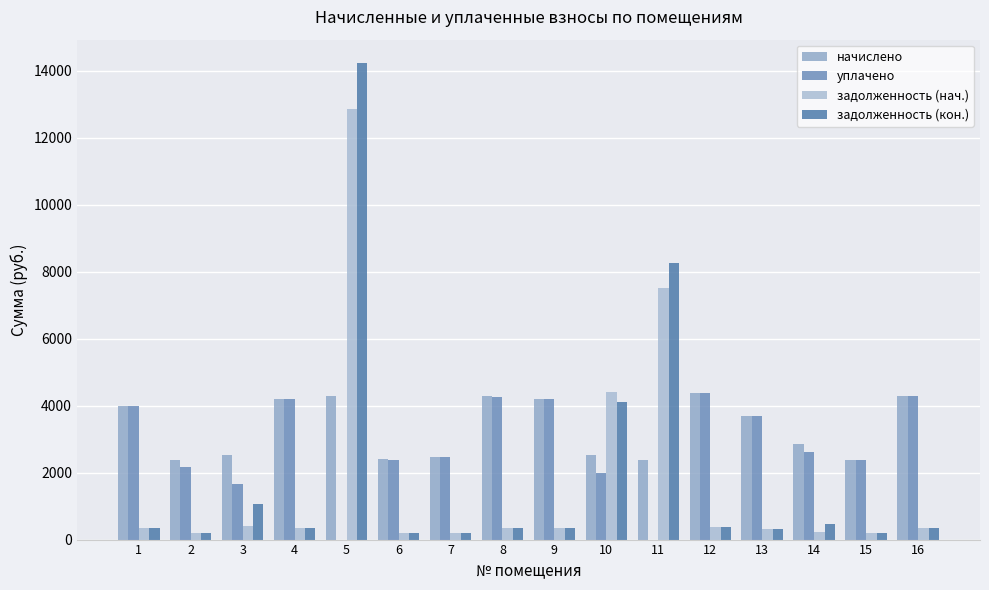

Reading right to left, extract all data points from this chart.

начислено: 4294.1	2376.0	2859.0	3689.3	4380.5	2367.4	2514.2	4199.0	4285.4	2462.4	2393.3	4302.7	4199.0	2514.2	2367.4	4000.3
уплачено: 4279.2	2367.8	2610.8	3676.5	4365.3	0.0	2000.0	4184.5	4270.6	2453.8	2385.0	0.0	4184.5	1667.4	2170.1	3986.4
задолженность (нач.): 357.8	198.0	238.2	307.4	365.0	7511.0	4419.1	349.9	357.1	205.2	199.4	12867.4	349.9	419.0	197.3	333.4
задолженность (кон.): 357.8	198.0	476.5	307.4	365.0	8264.2	4119.5	349.9	357.1	205.2	199.4	14220.1	349.9	1053.7	197.3	333.4